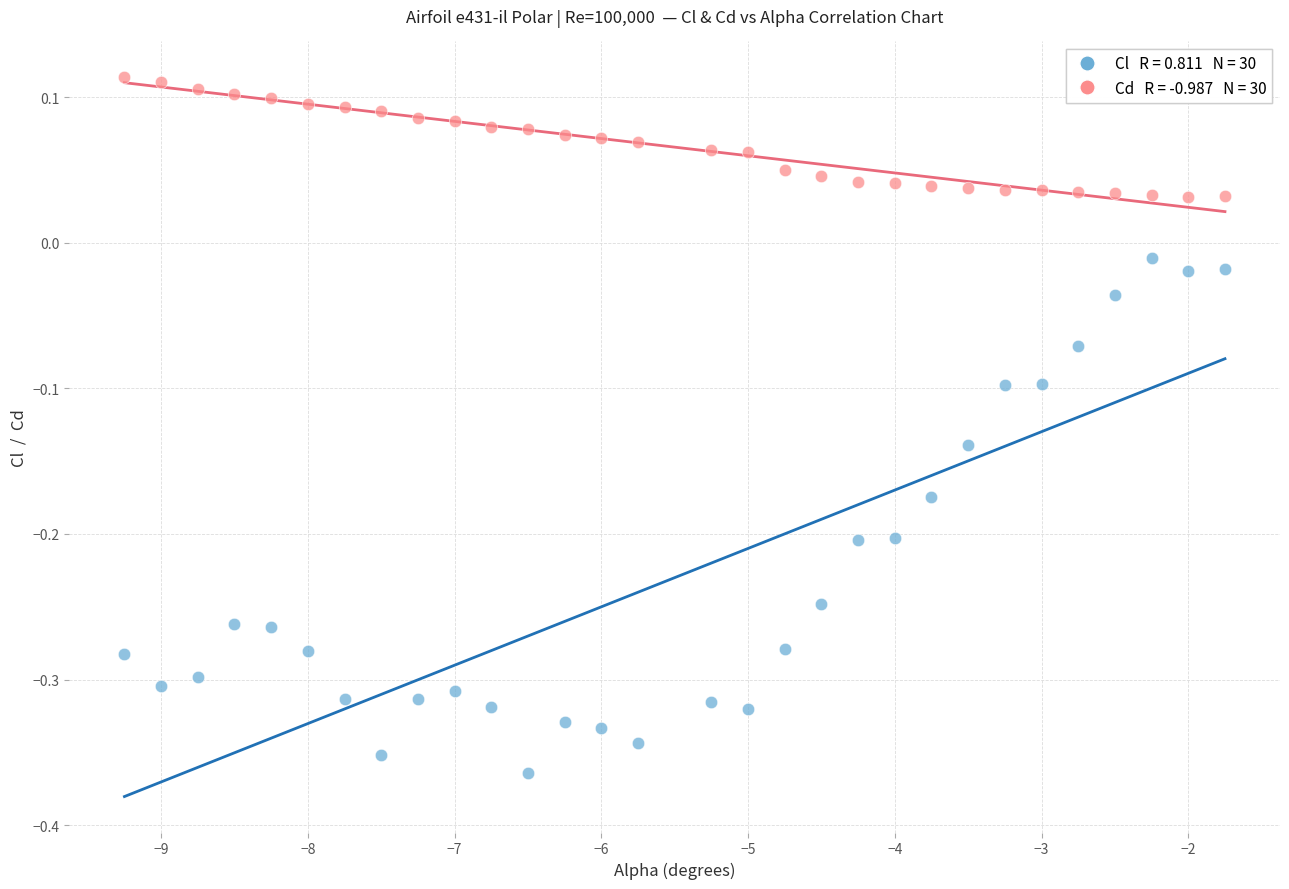

Across all data points, what is the range of X values (max minus min)?

7.5